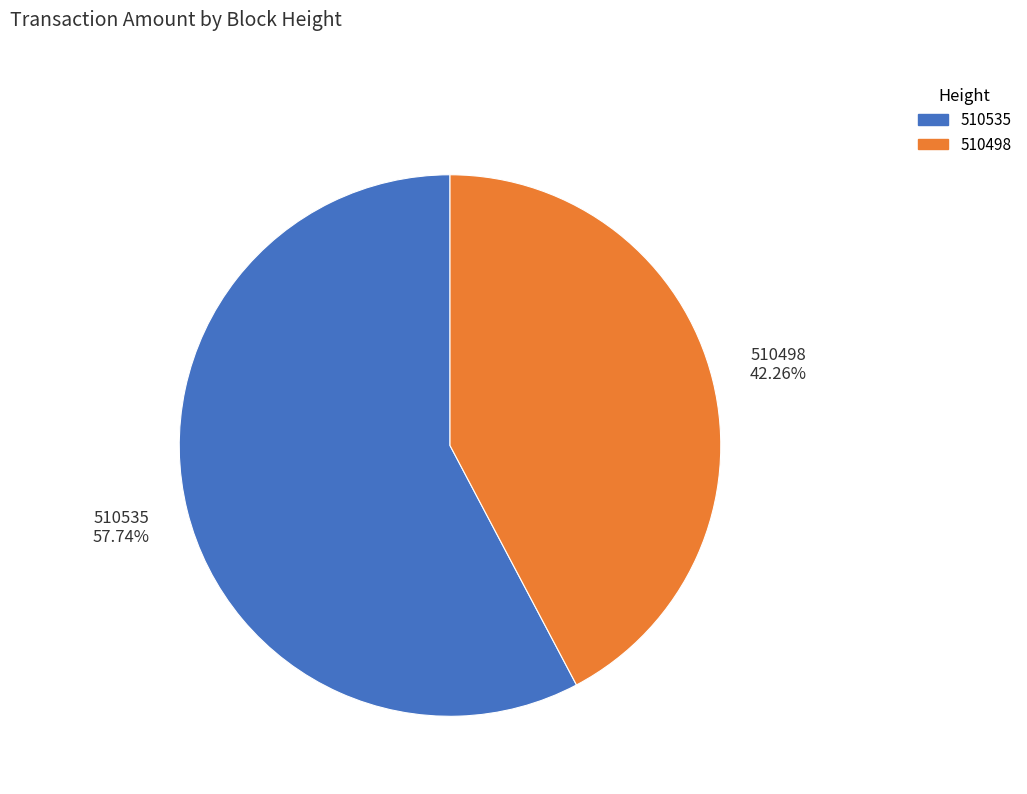

Rank the categories by value from highest to lowest.

510535, 510498